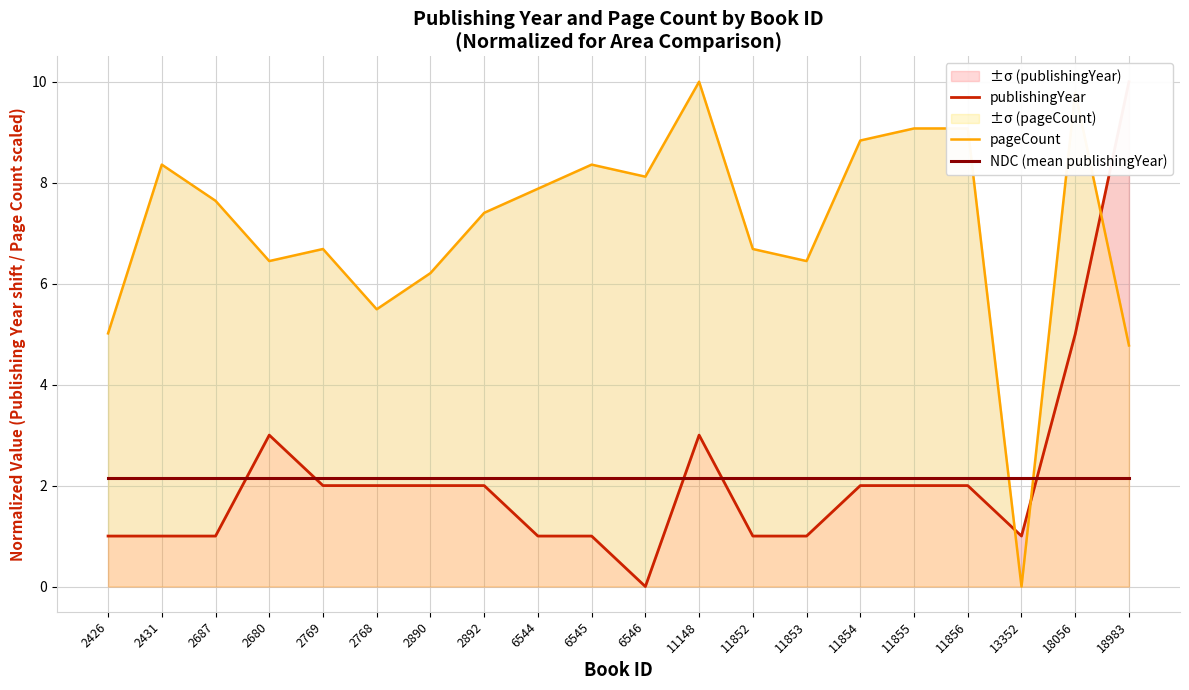

True or false: NDC (mean publishingYear) has more than 0 points higher than both neighbors.

False